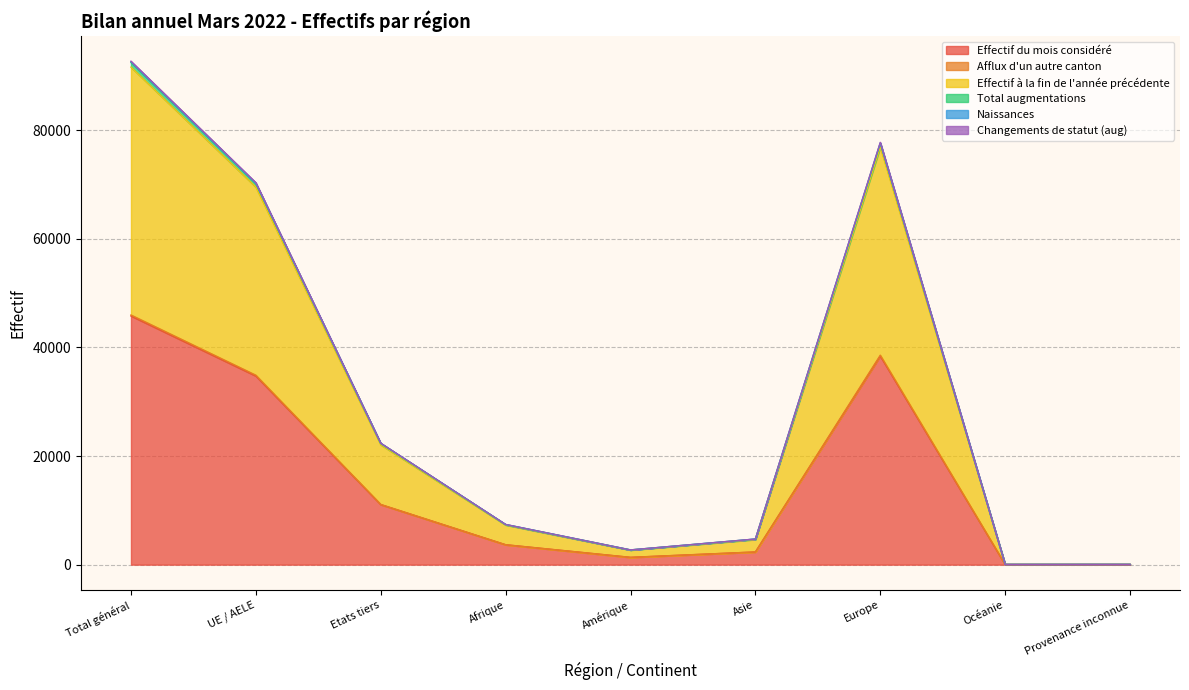

True or false: Afflux d'un autre canton and Effectif à la fin de l'année précédente intersect in this chart.

False